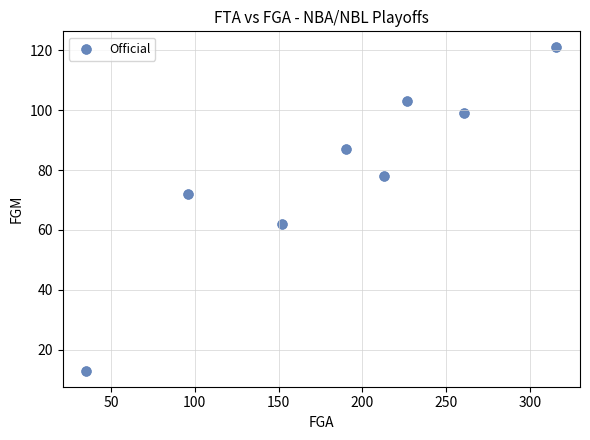

What is the range of X values (max minus min)?

281